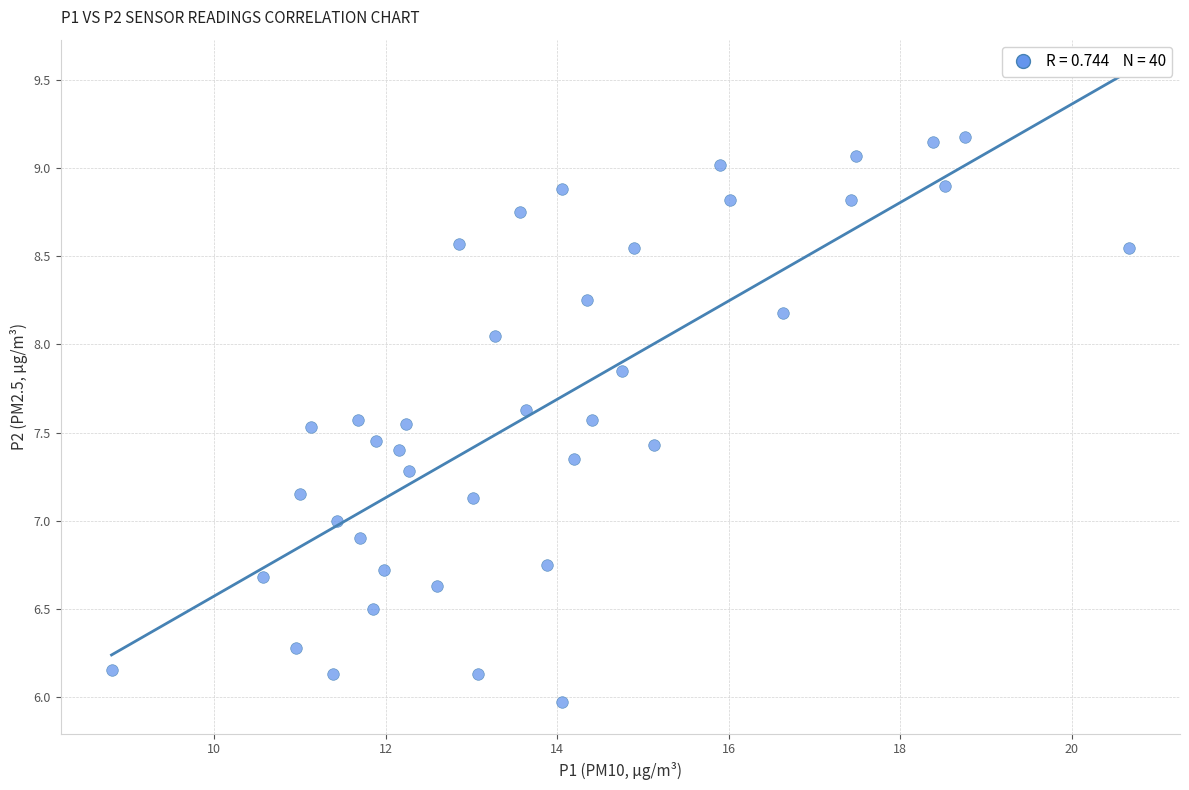

What is the range of Y values (max minus min)?

3.2